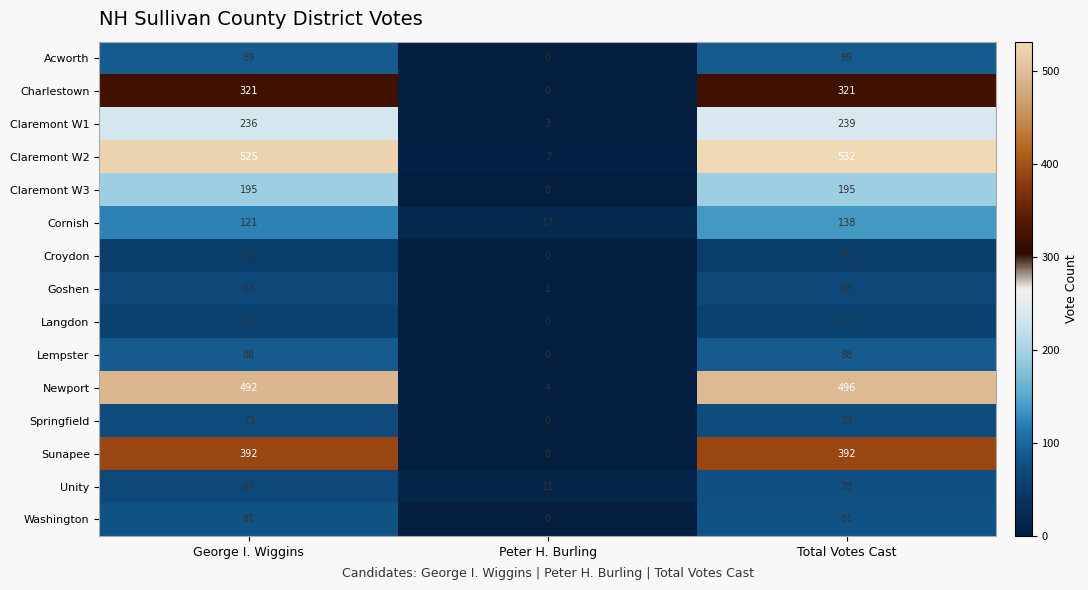

Is the value of Acworth at George I. Wiggins greater than the value of Claremont W1 at Peter H. Burling?

Yes